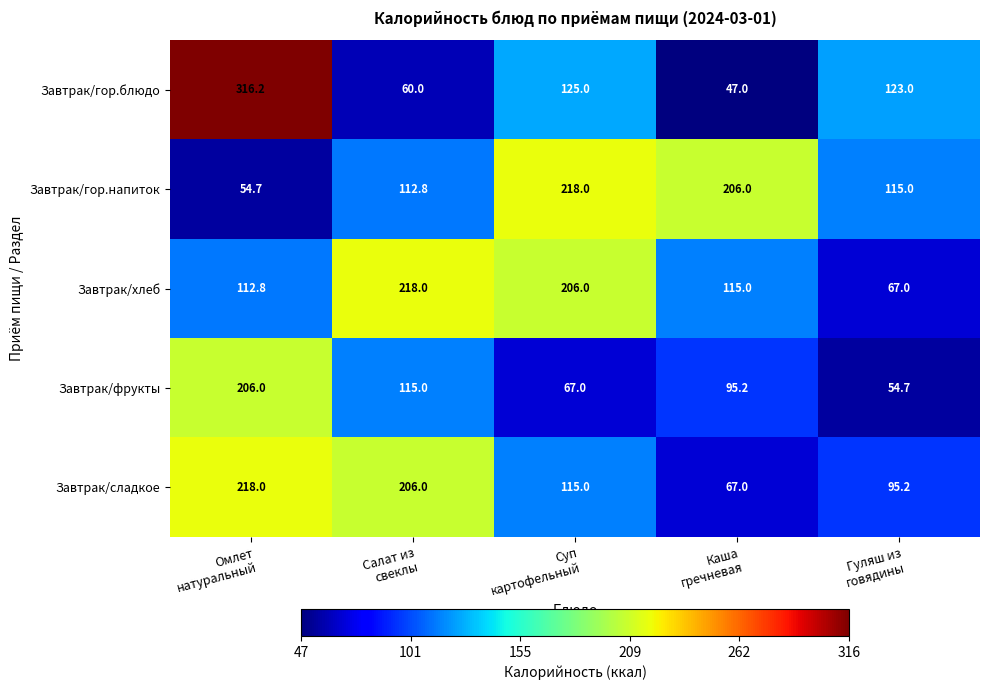

What is the average value of the Завтрак/хлеб series?

143.8